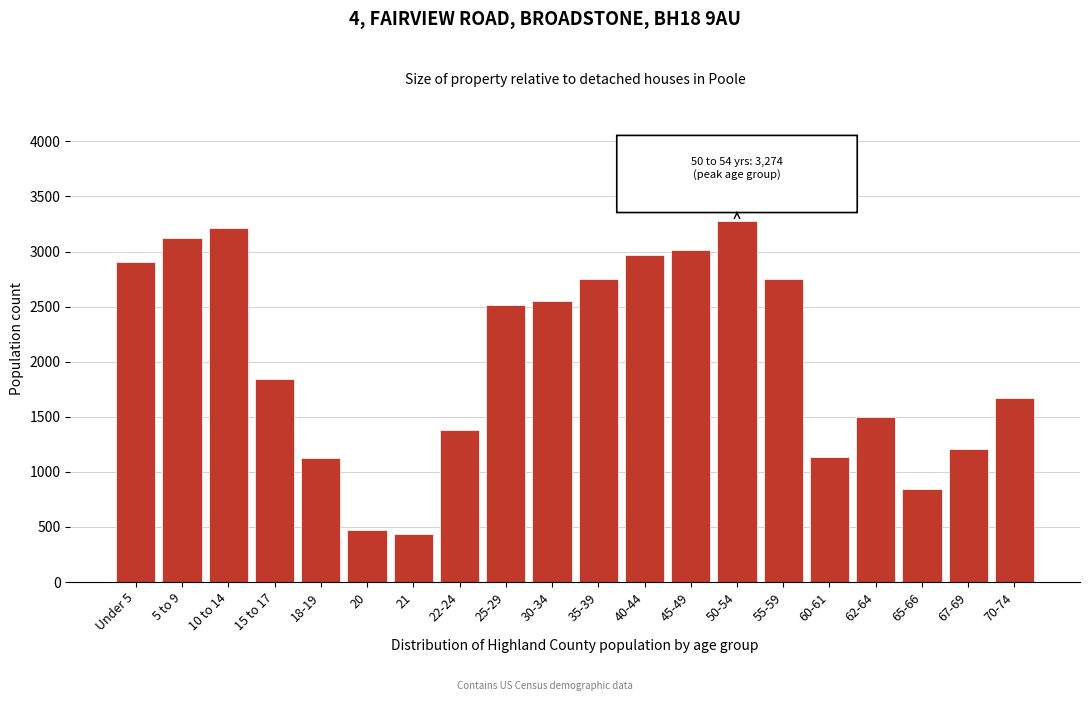

What is the label of the 7th bar from the right?

50-54